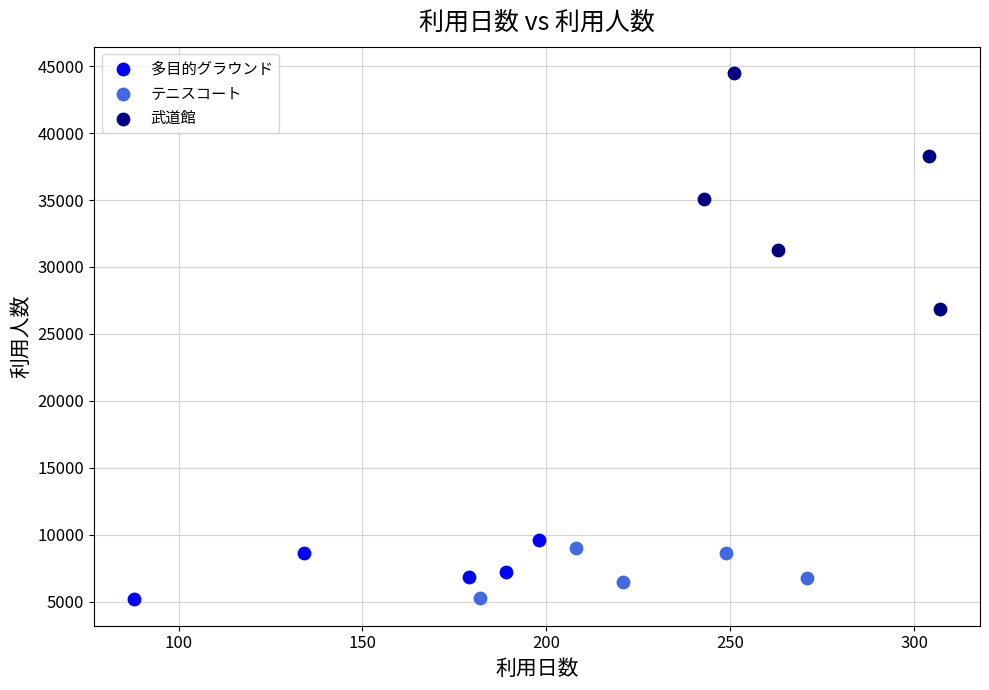

Which series has the widest spread of Y values?

武道館